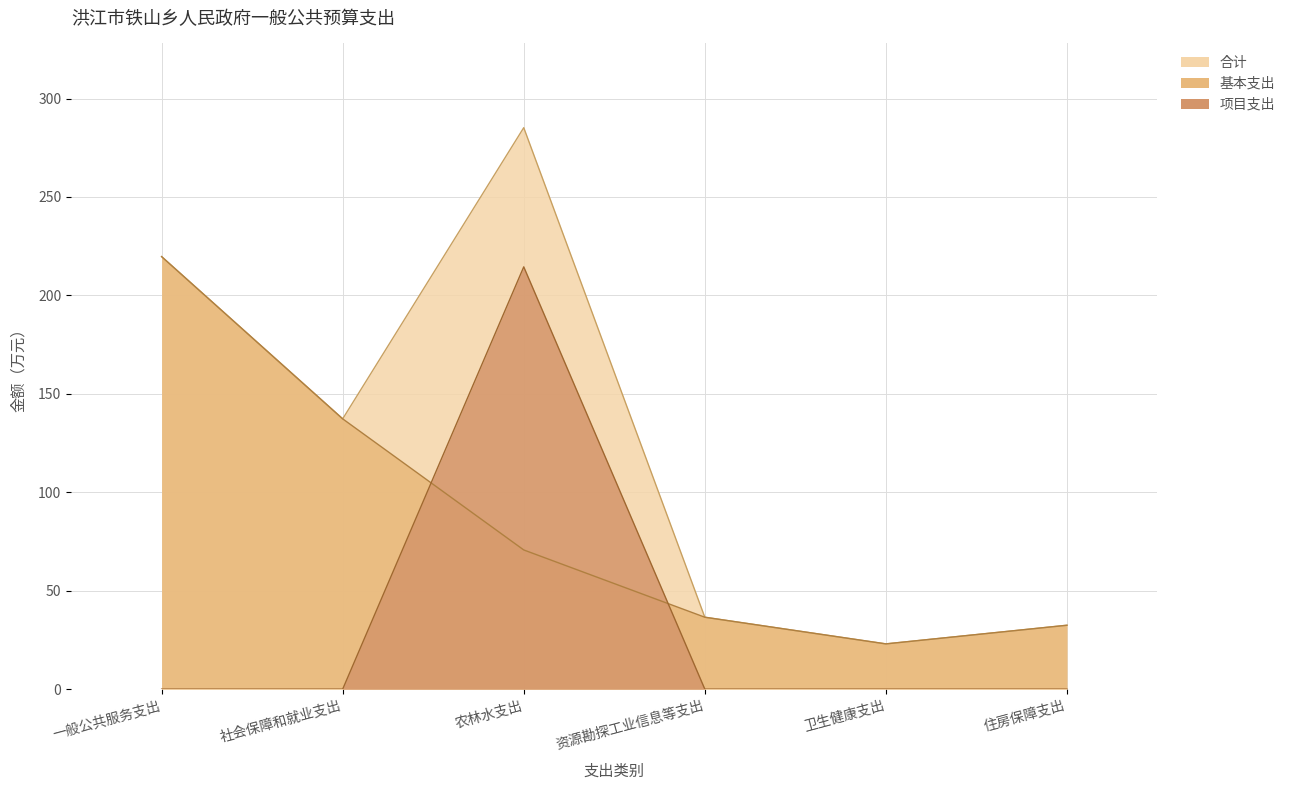

How many intersections are there between 基本支出 and 项目支出?

2